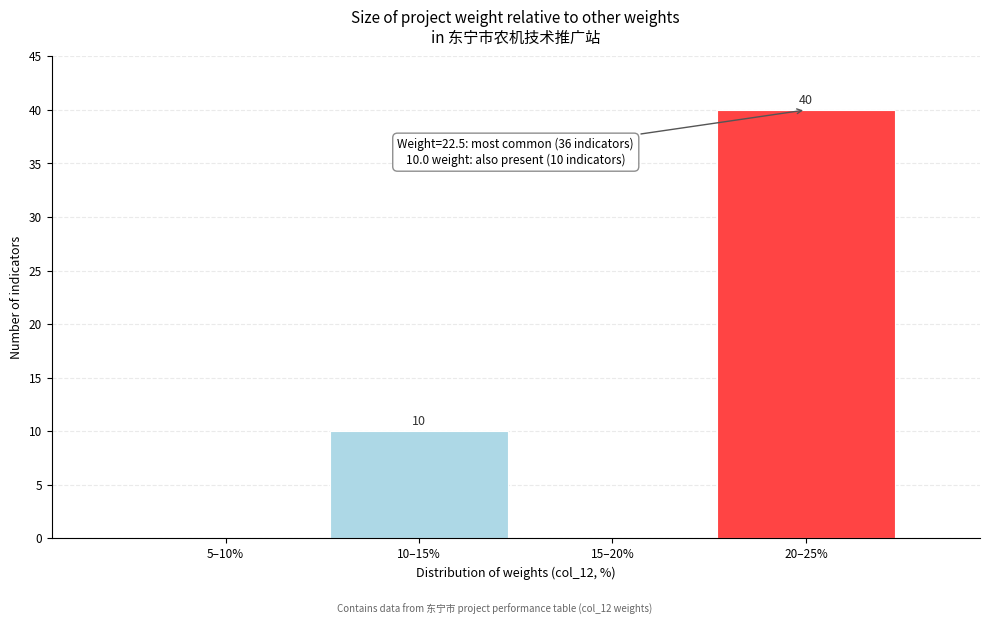

Reading left to right, what are all the values shown in this chart?

5–10%=0	10–15%=10	15–20%=0	20–25%=40